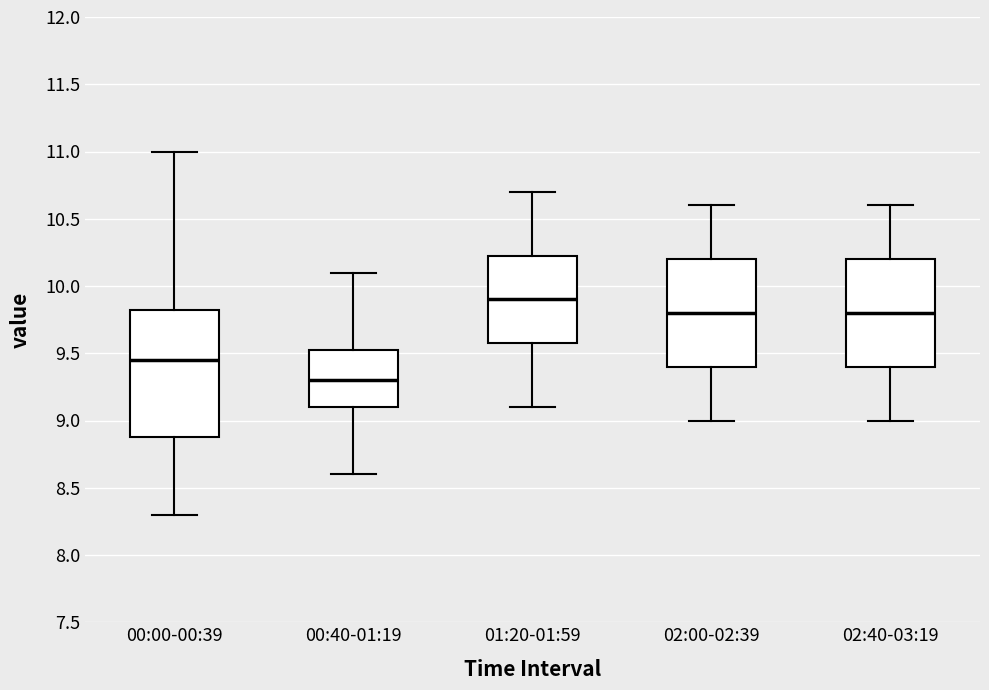

Which box is the tallest, from its lower edge to its upper edge?

00:00-00:39